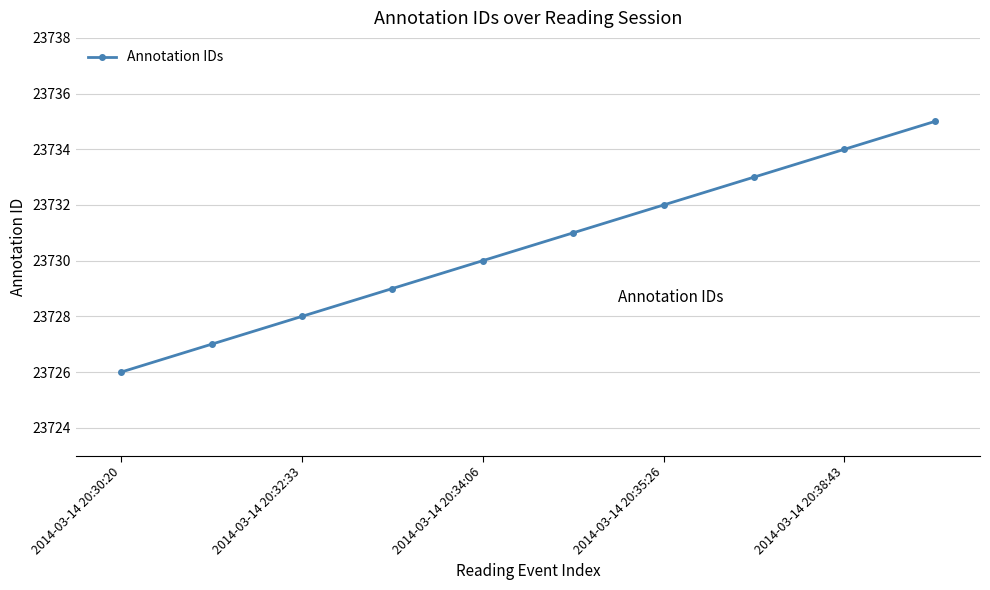

What is the smallest value displayed?

23726